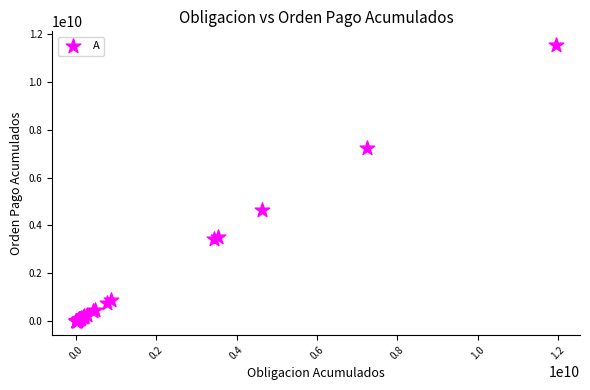

What Y value in the scatter plot is closest to 5770018952?

4636220757.0